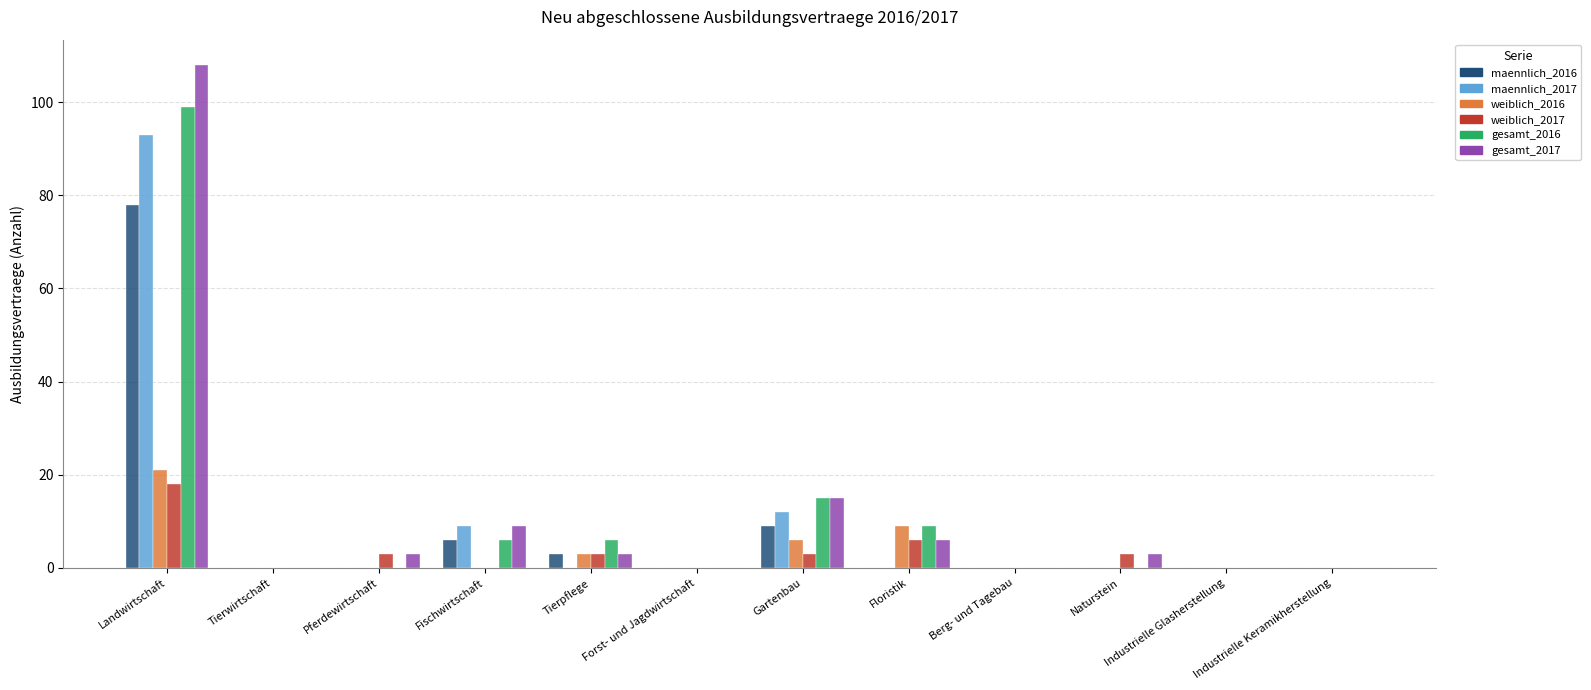

The maennlich_2016 series shows 9 at Gartenbau. True or false?

True